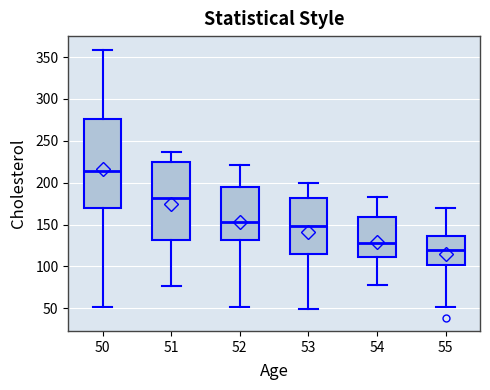

Where does the upper whisker of the box at x = 50 end on the y-axis? The values are not printed on the chart, so give them approximately, as read against the axis.

360